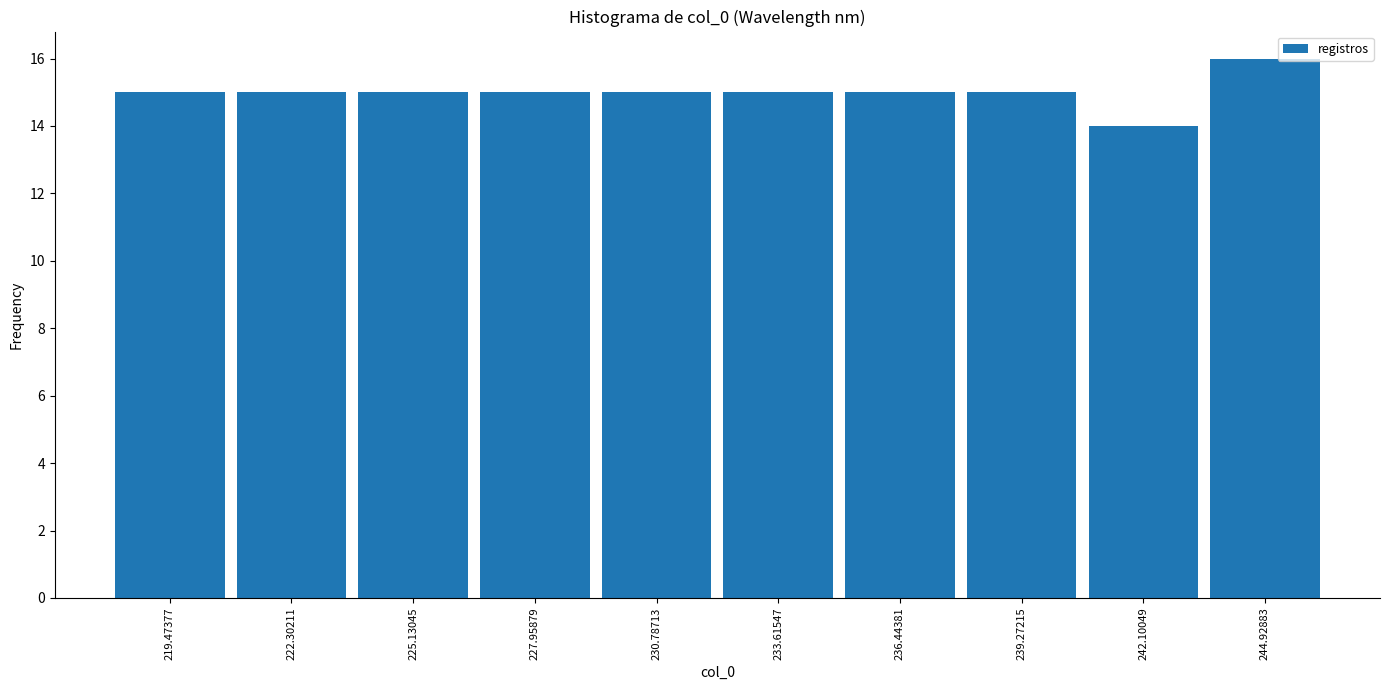

How tall is the bar that spans 232.0 to 235.0 on the x-axis? Neither the bar edges nor the heights are printed on the chart, so give them approximately, as read against the axes.

15